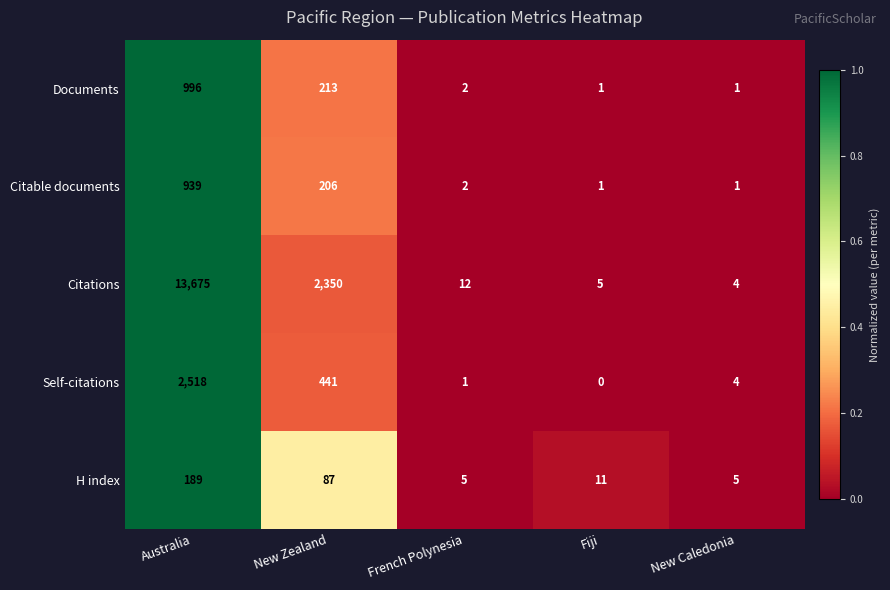

Reading left to right, list all the values displayed in this chart.

Documents: 996	213	2	1	1
Citable documents: 939	206	2	1	1
Citations: 13675	2350	12	5	4
Self-citations: 2518	441	1	0	4
H index: 189	87	5	11	5